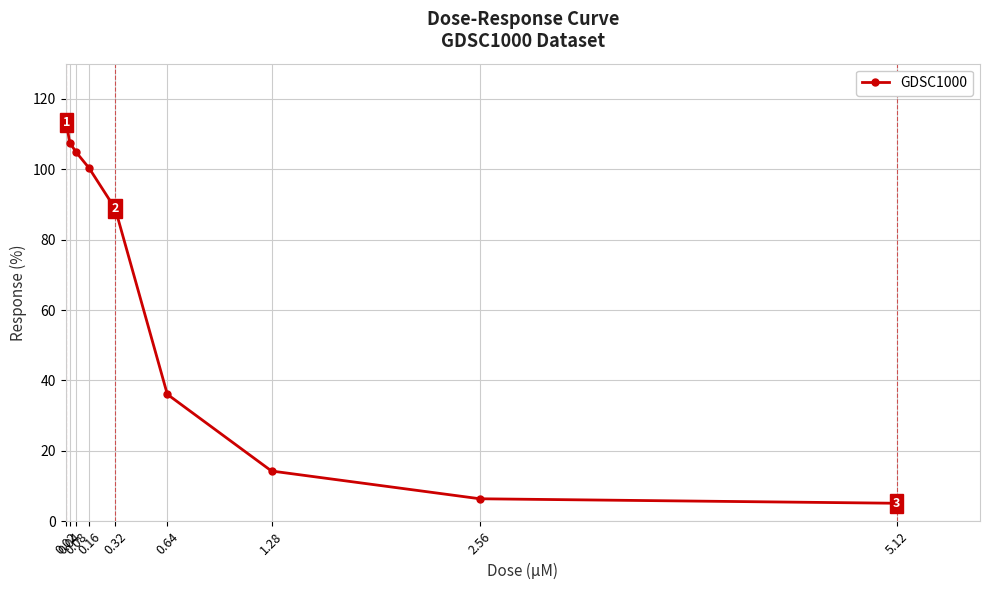

At which category does the chart reach its peak across all series?

0.02